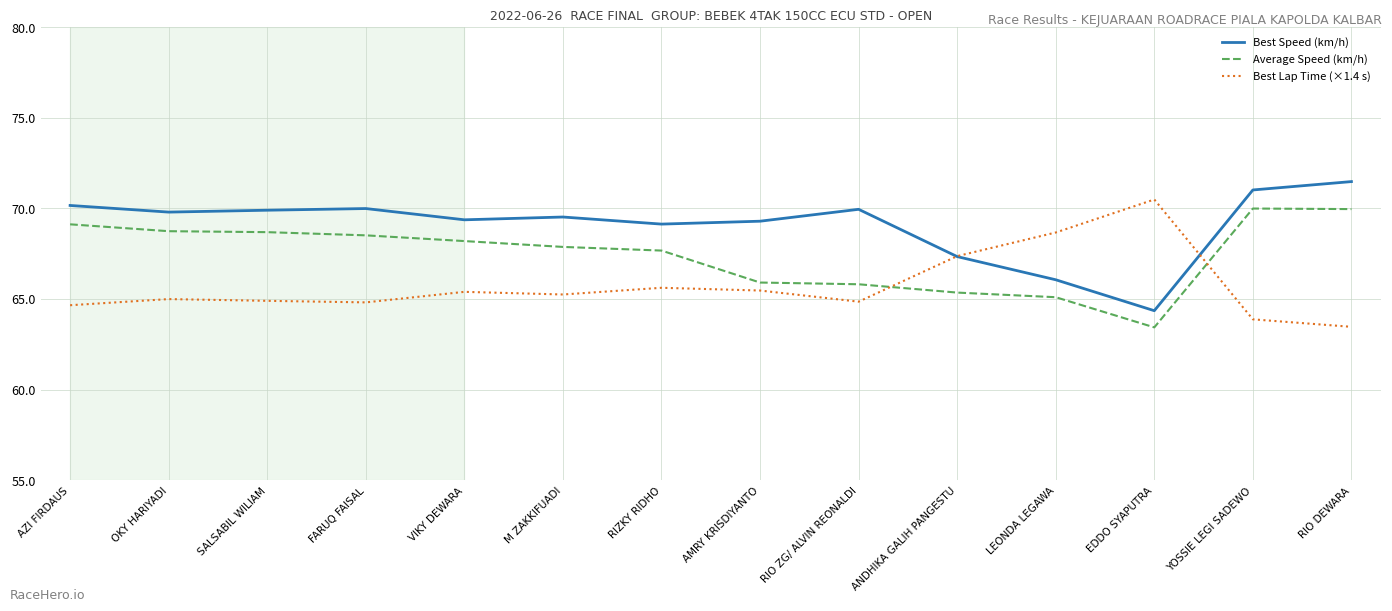

Which series changed the most between AZI FIRDAUS and FARUQ FAISAL?

Average Speed (km/h)